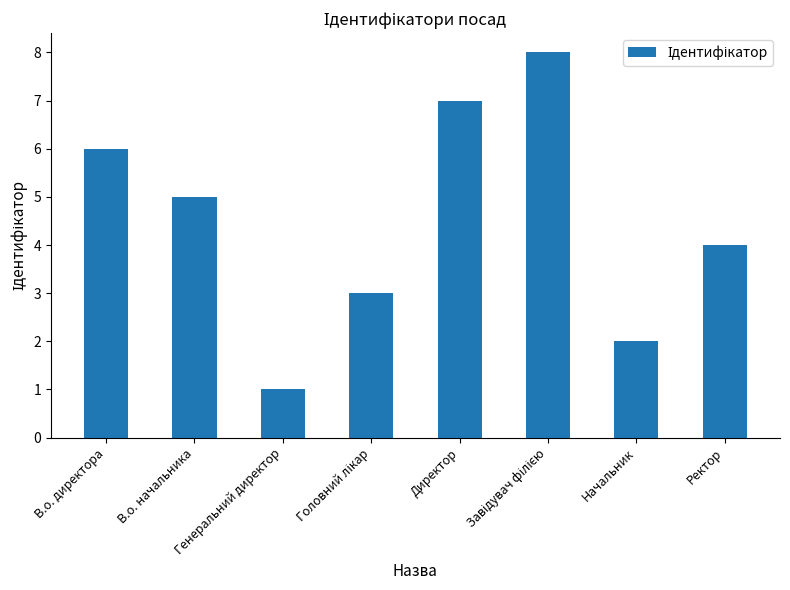

At which category does the chart reach its minimum across all series?

Генеральний директор